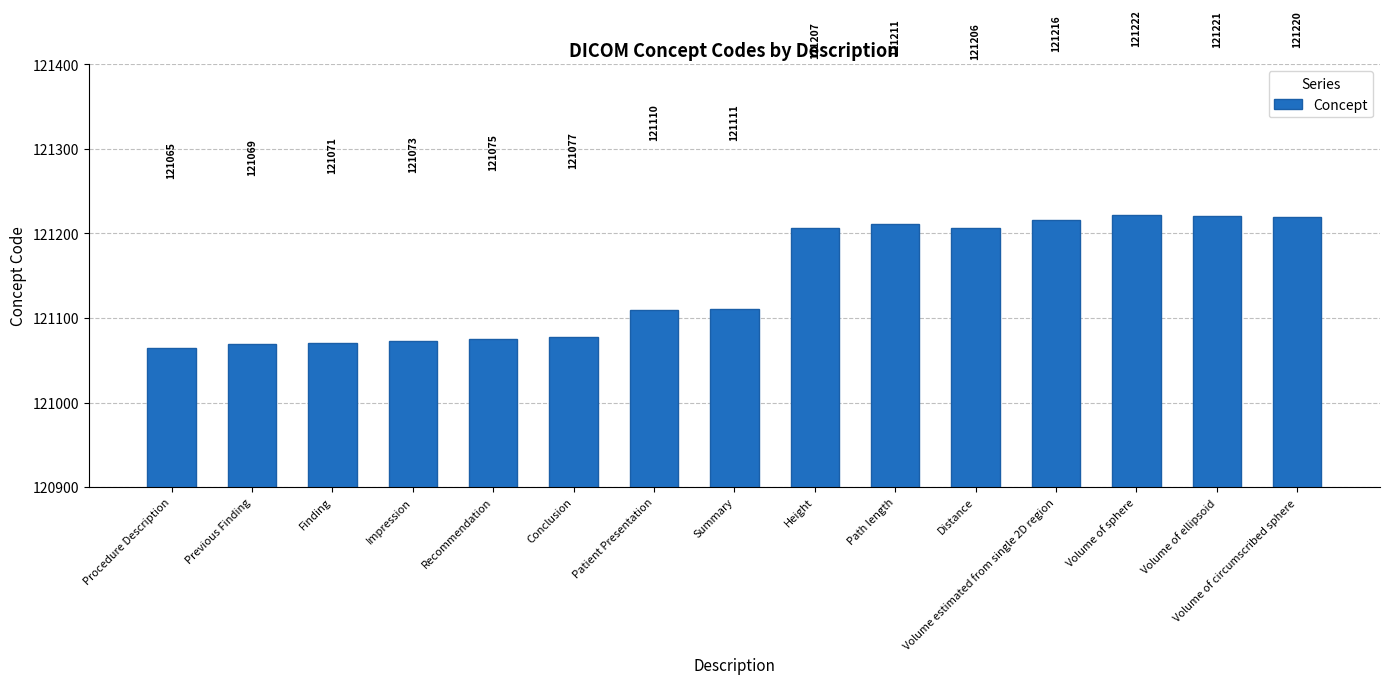

Read the value at Path length.

121211